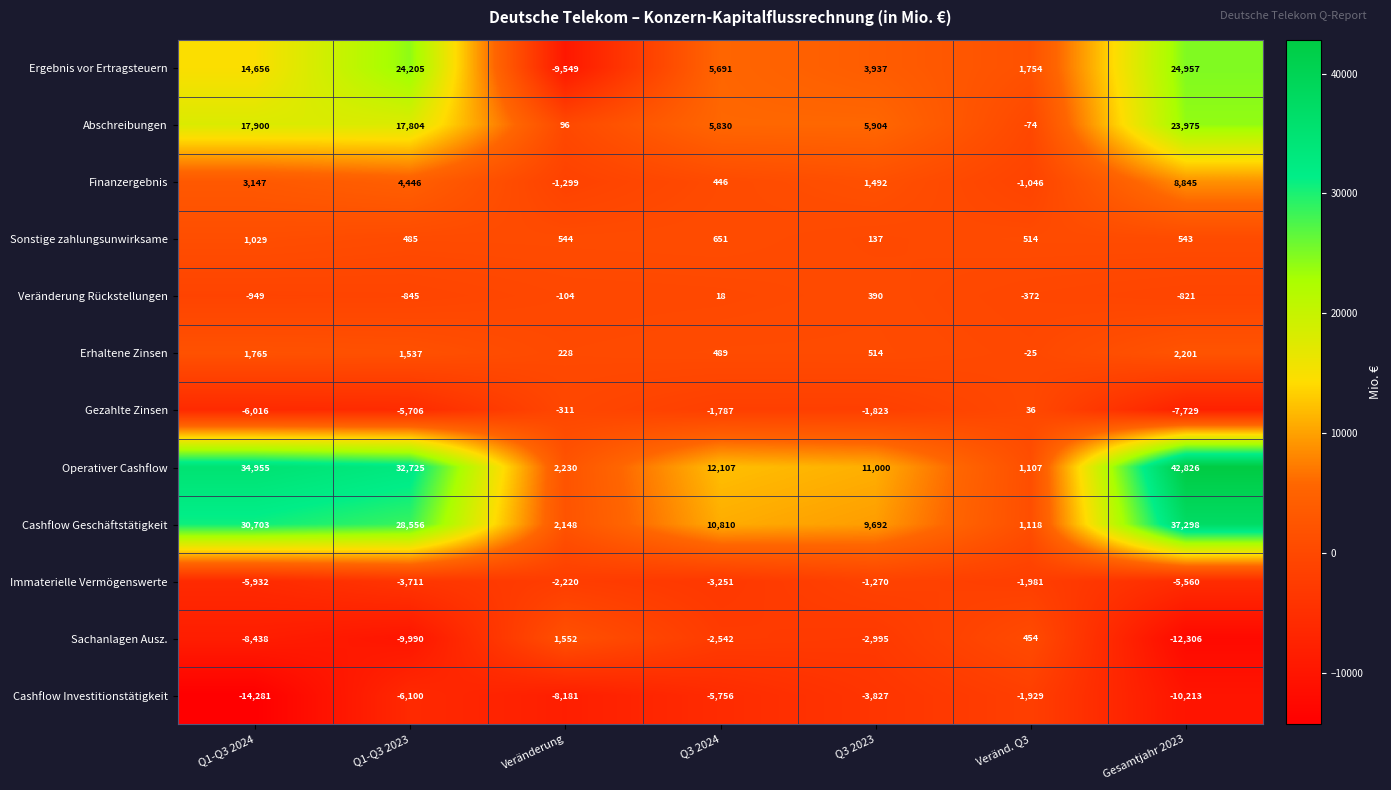

The value of Immaterielle Vermögenswerte at Gesamtjahr 2023 is -5560. True or false?

True